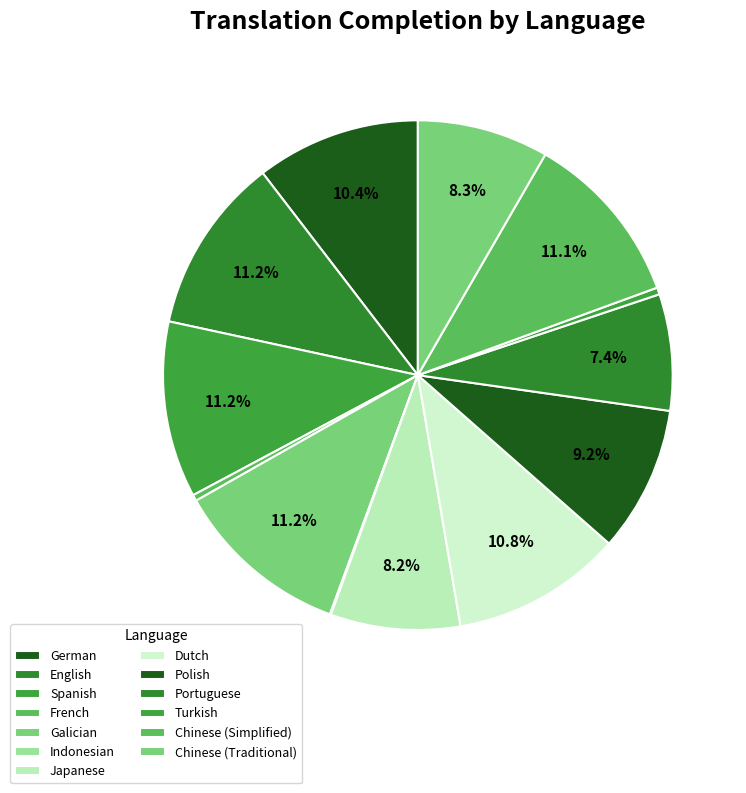

To the nearest percent, what portion does Galician represent?

11%